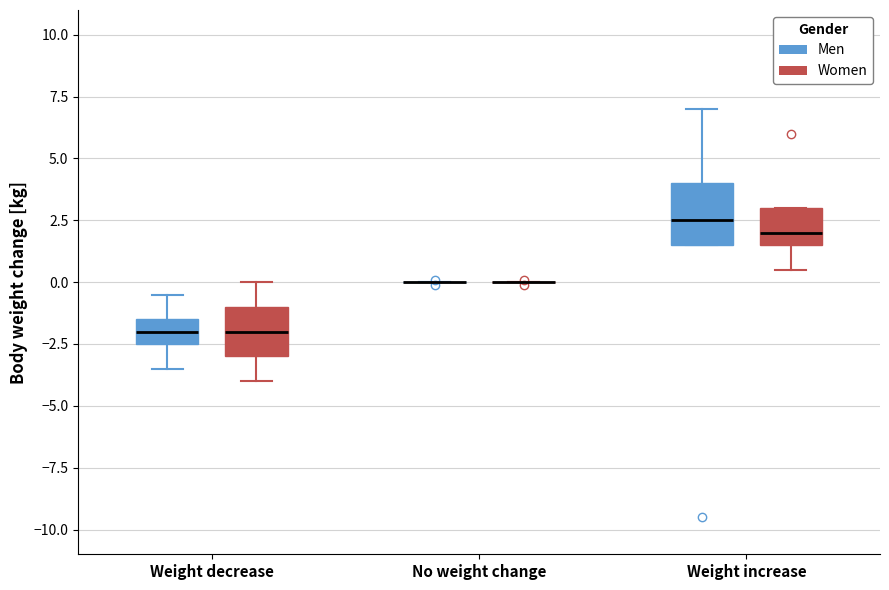

Reading left to right, read every box against the y-axis: the position of its median line, the range the box covers, and the ends of its whiskers. The values are not printed on the chart, so give them approximately, as read against the axis.

Weight decrease (Men): median -2.0, box -2.5 to -1.5, whiskers -3.5 to -0.5
Weight decrease (Women): median -2.0, box -3.0 to -1.0, whiskers -4.0 to 0.0
No weight change (Men): box collapsed to a line at 0.0, whiskers 0.0 to 0.0
No weight change (Women): box collapsed to a line at 0.0, whiskers 0.0 to 0.0
Weight increase (Men): median 2.5, box 1.5 to 4.0, whiskers 1.5 to 7.0
Weight increase (Women): median 2.0, box 1.5 to 3.0, whiskers 0.5 to 3.0